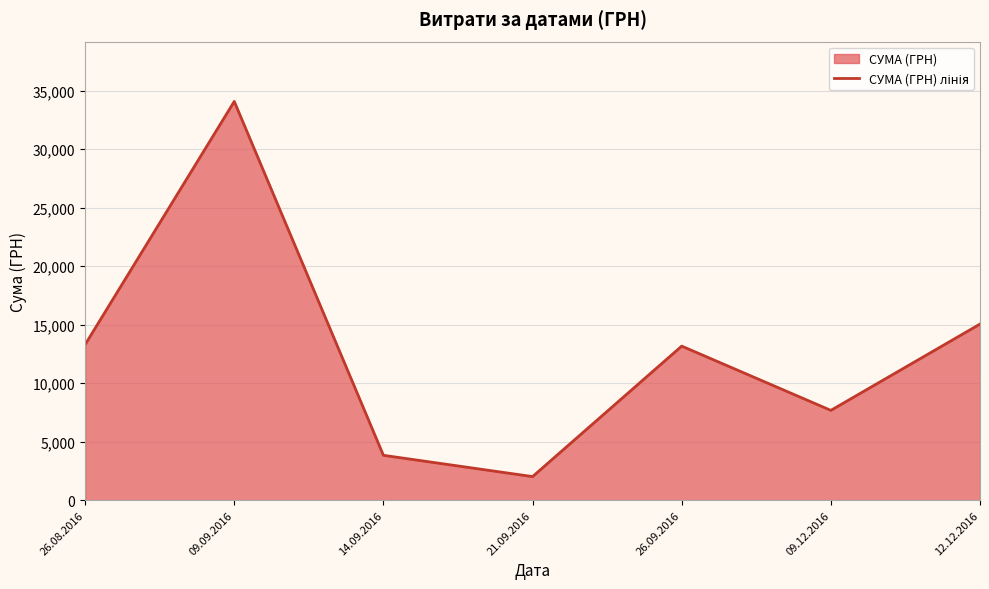

Where does the data first go above 13168?

26.08.2016